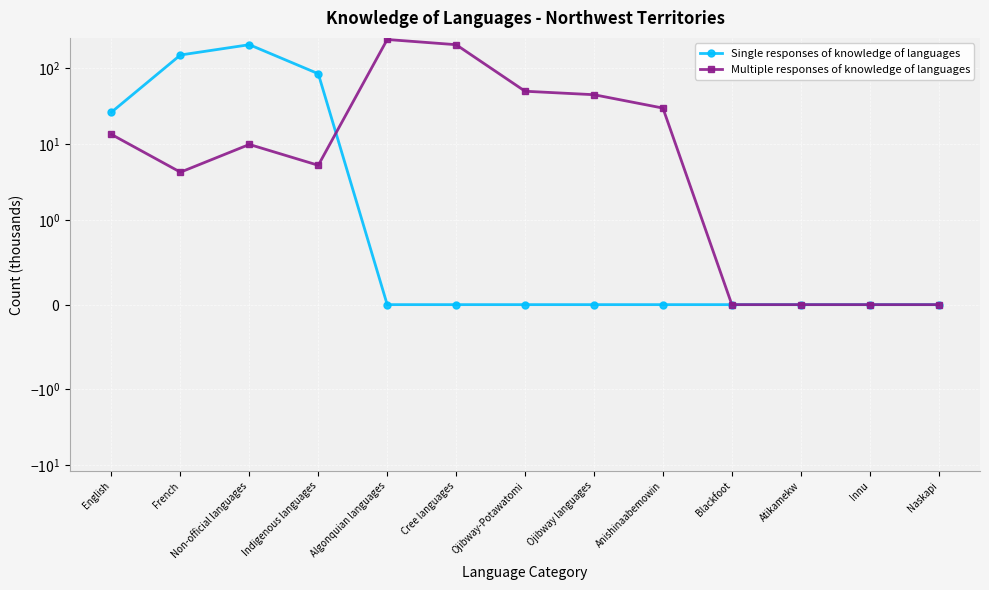

The value of Multiple responses of knowledge of languages at Algonquian languages is 159.4. True or false?

False